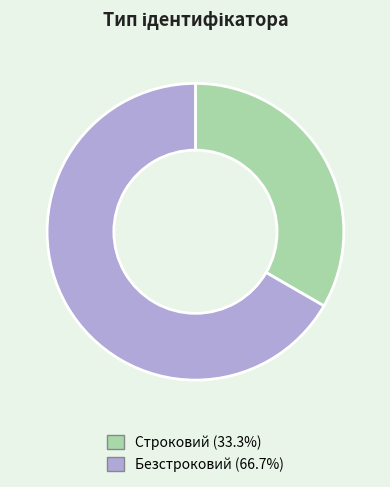

True or false: Строковий accounts for 43% of the total.

False